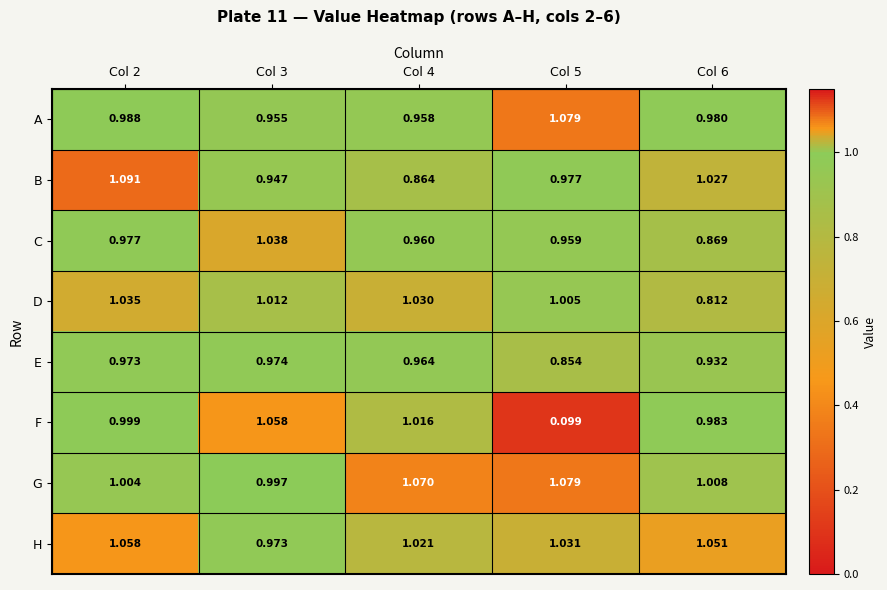

At Col 6, list the series in order from largest to smallest.

H, B, G, F, A, E, C, D